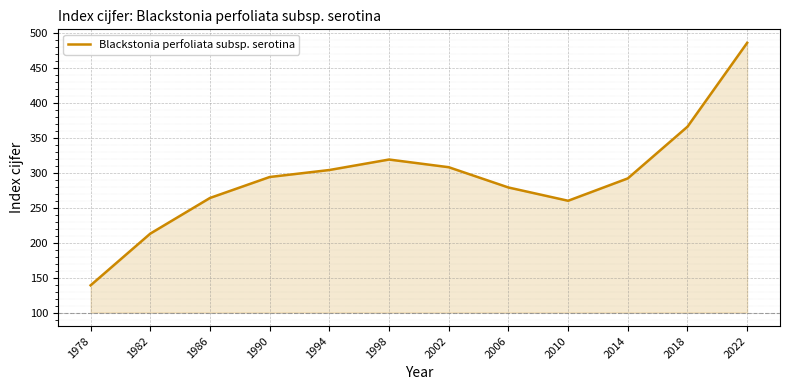

How many points are lower than both their immediate neighbors (excluding endpoints)?

1